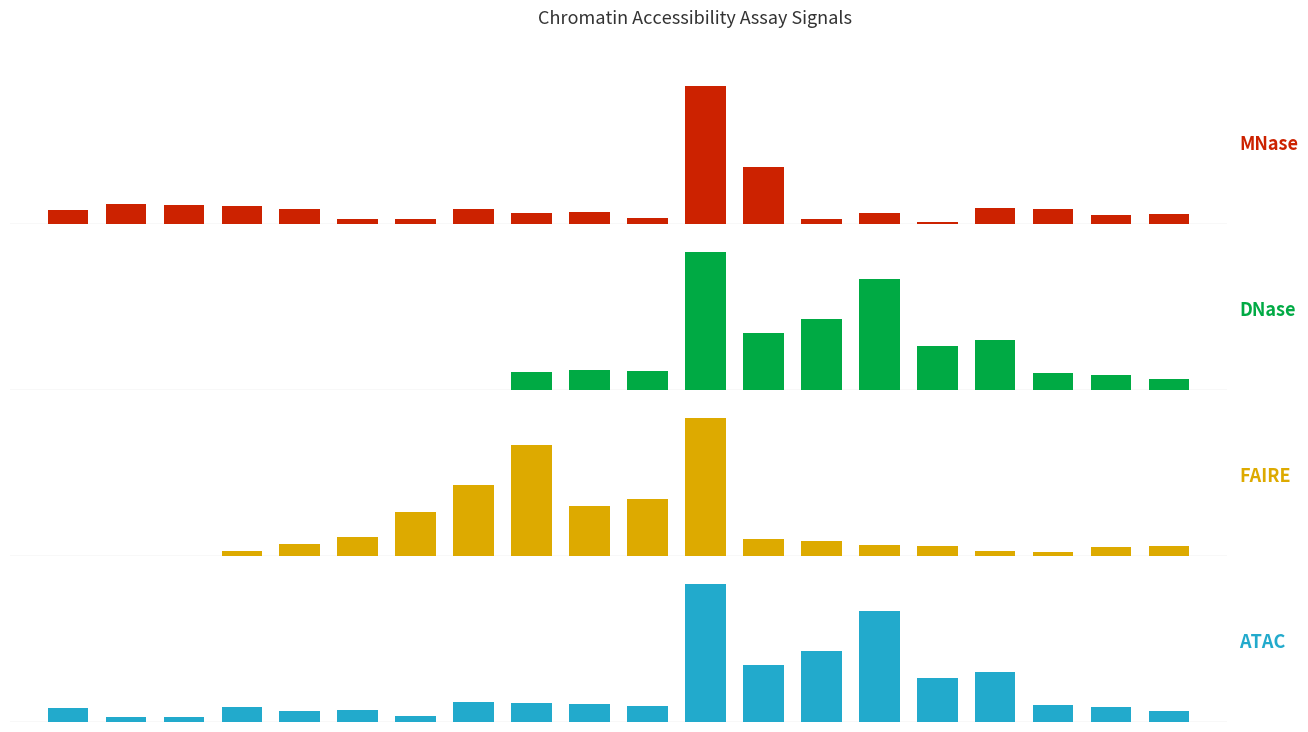

Which series changed the most between 1 and 17?

DNase